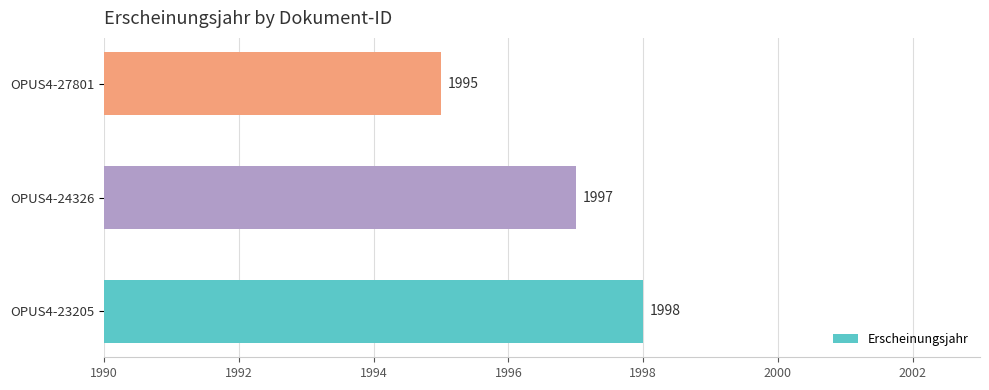

Between OPUS4-23205 and OPUS4-27801, which is larger?

OPUS4-23205